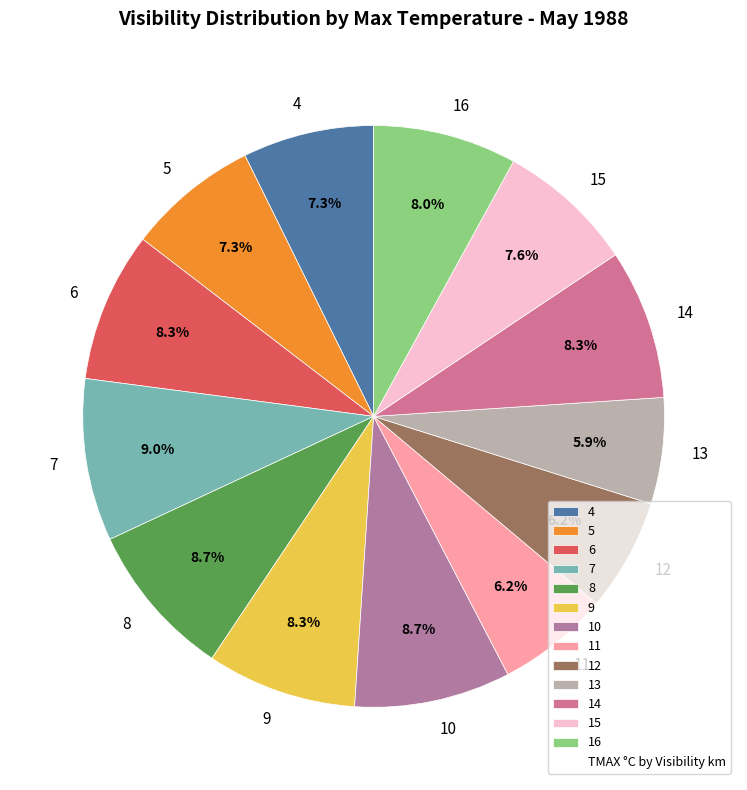

How many slices are in this pie chart?

13